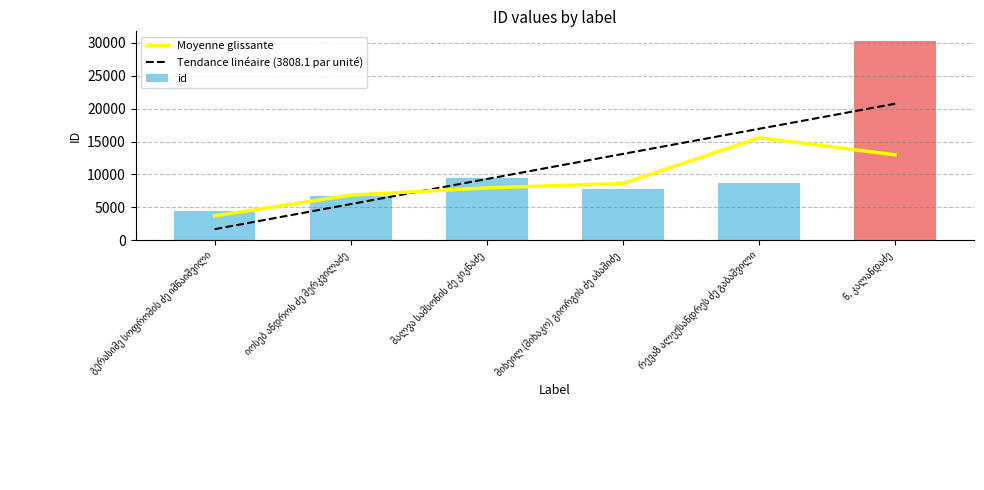

The Tendance linéaire (3808.1 par unité) series shows 18566.9 at მიხეილ (მიხაკო) გიორგის ძე აბაშიძე. True or false?

False